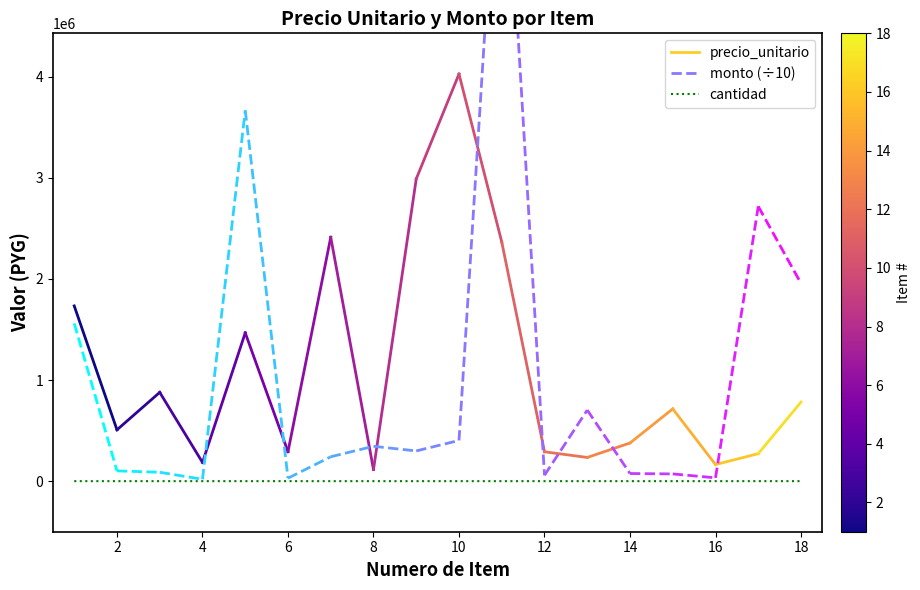

How many categories are shown in the chart?

18